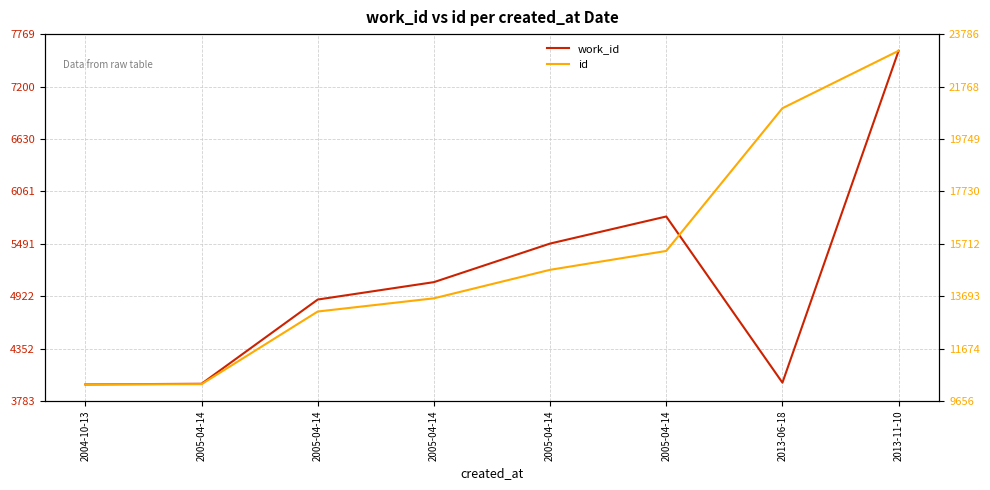

Is the value of id at 2004-10-13 greater than the value of work_id at 2005-04-14?

Yes